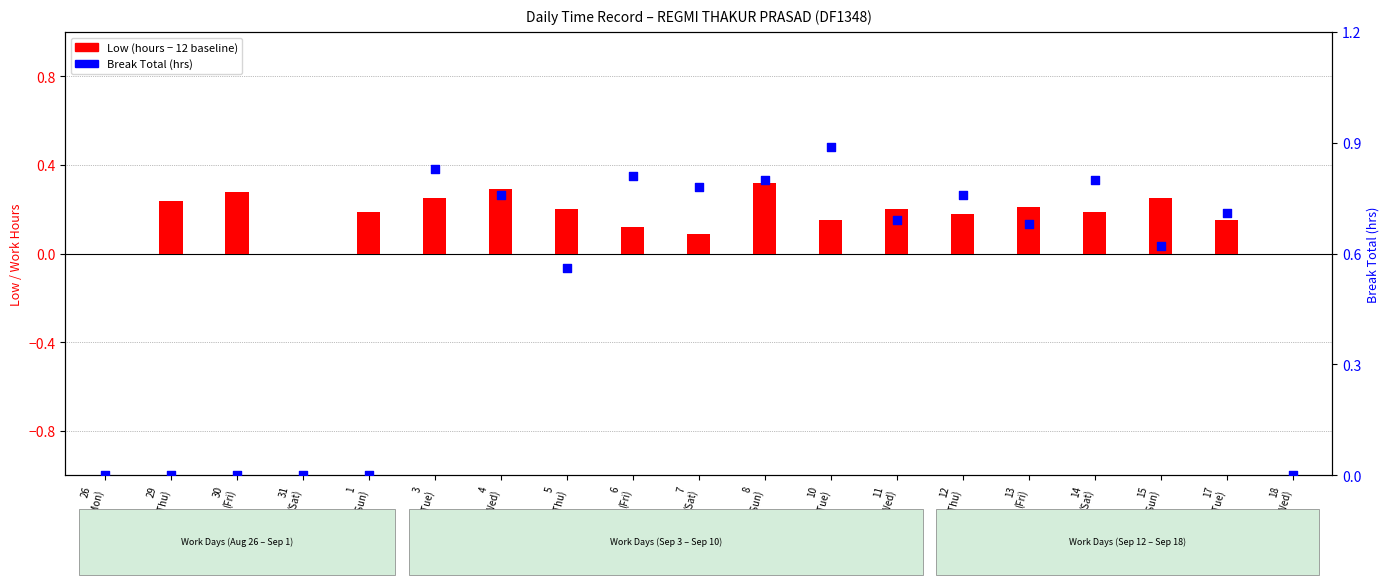

Which series has the widest spread of Y values?

Break Total (hrs)